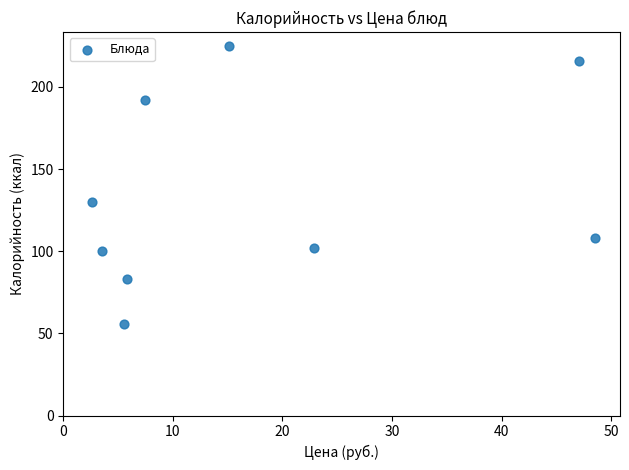

What Y value in the scatter plot is closest to 140?

130